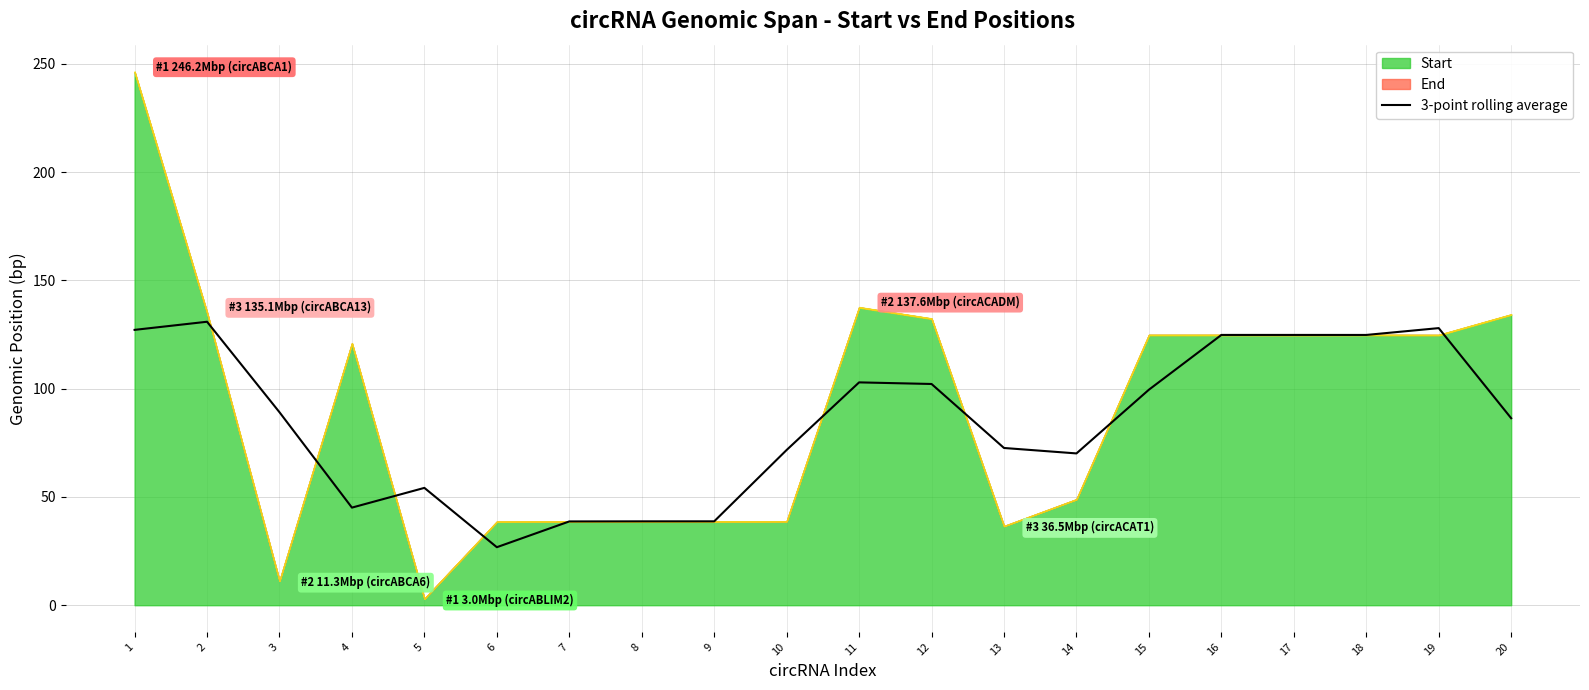

True or false: 3-point rolling average has a value of 124.8 at 18.

True